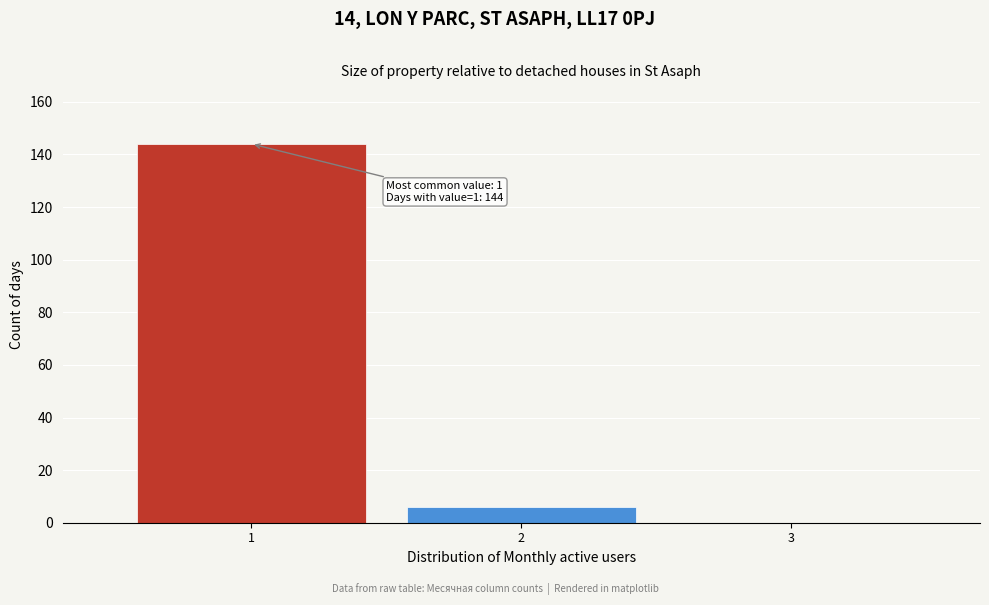

Over which range of the x-axis is the bar tallest?

0.5 to 1.5